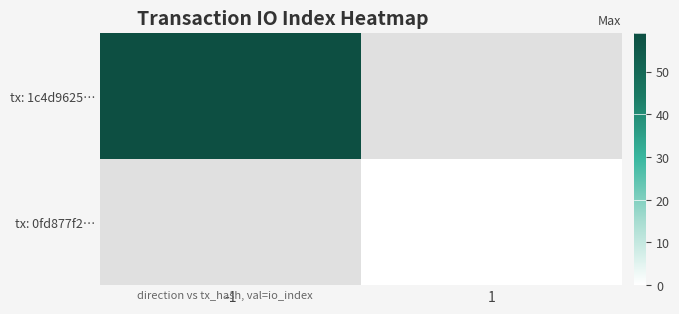

Which series has the largest total across all categories?

tx: 1c4d9625…